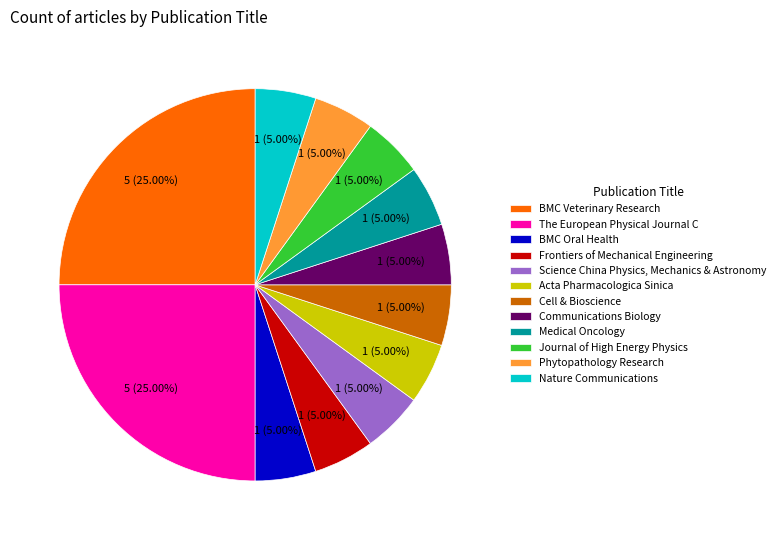

The BMC Oral Health slice represents 5% of the pie. True or false?

True